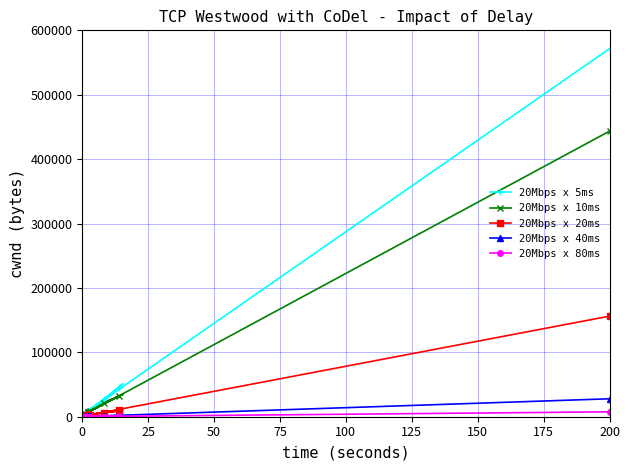

At which category is the sum across all series the highest?

200